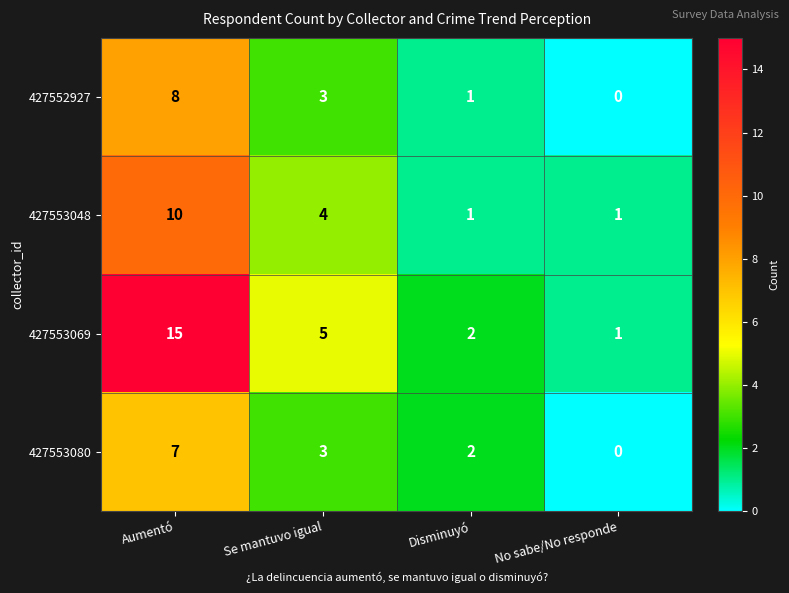

At which label is 427552927 closest to 4?

Se mantuvo igual